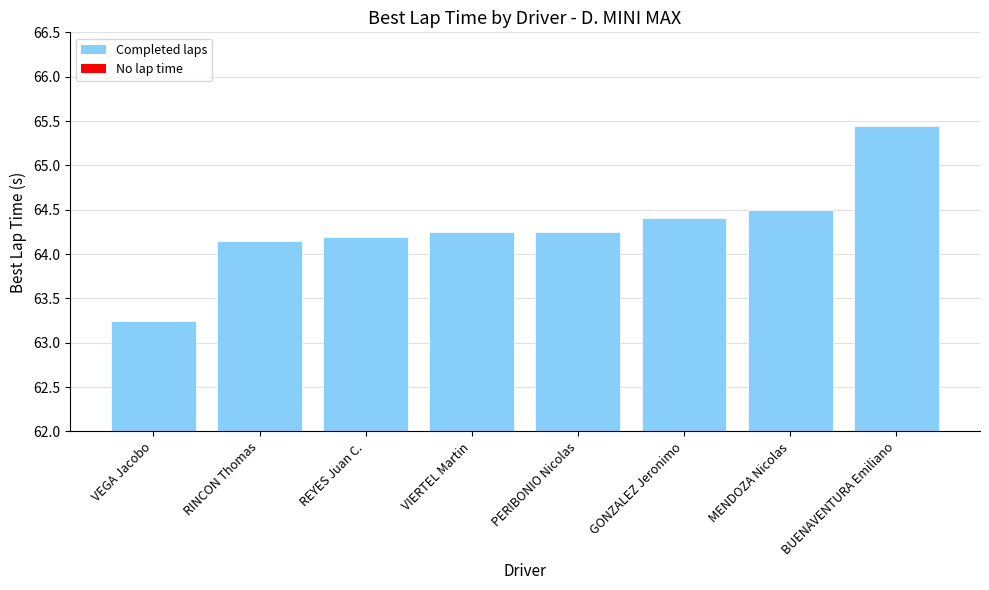

Which label corresponds to the largest value in the chart?

BUENAVENTURA Emiliano